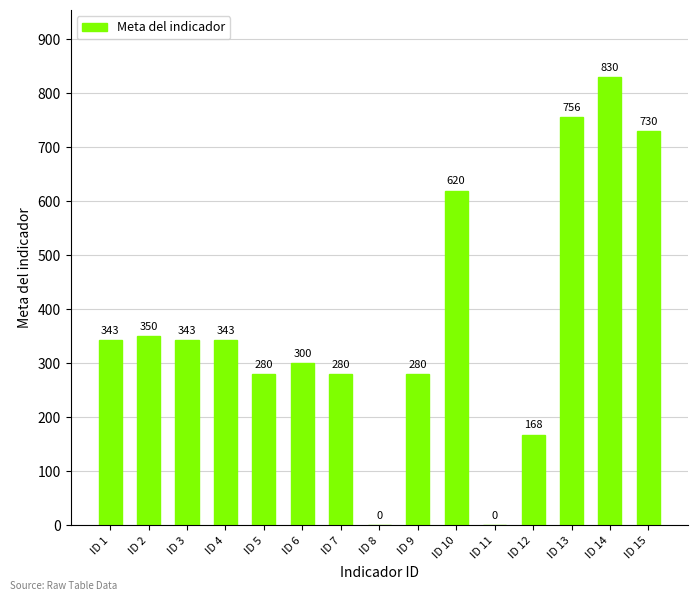

What is the sum of all values?

5623